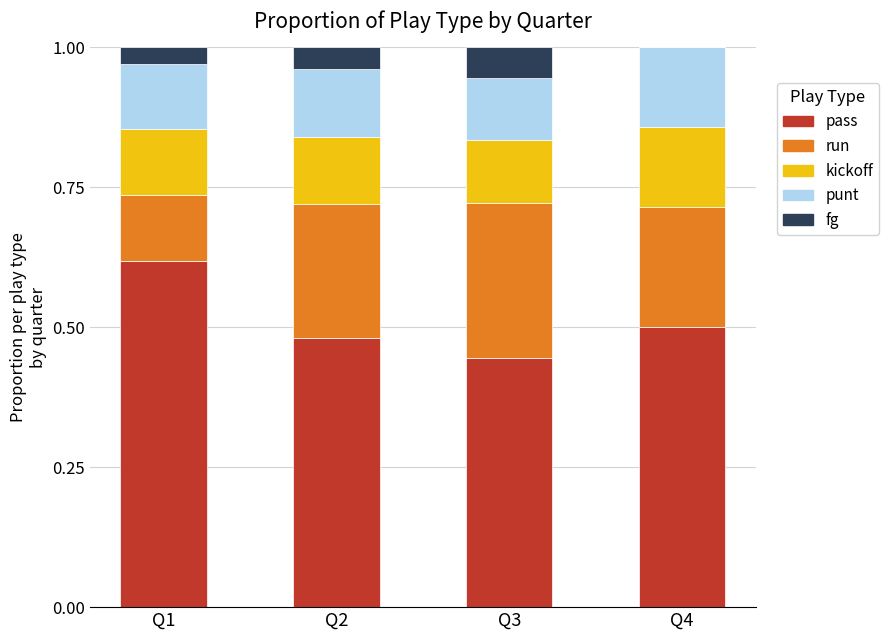

Does the chart contain stacked bars?

Yes